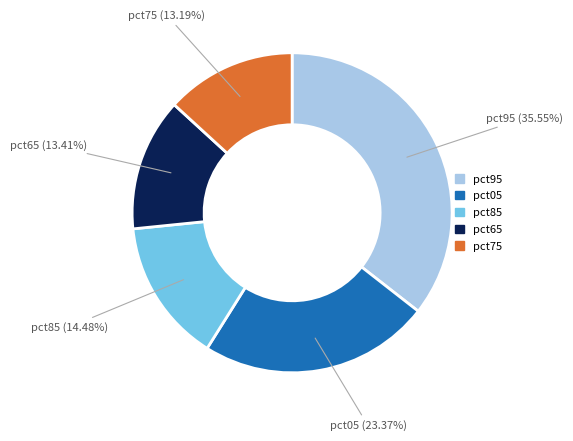

How many segments does this pie chart have?

5